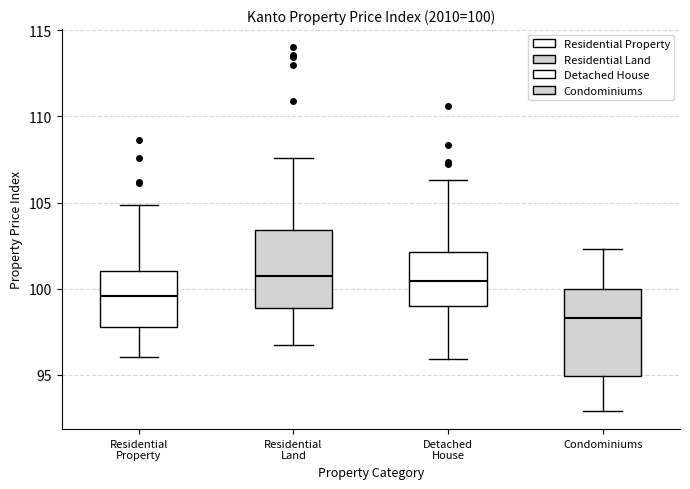

Which box is the tallest, from its lower edge to its upper edge?

Condominiums